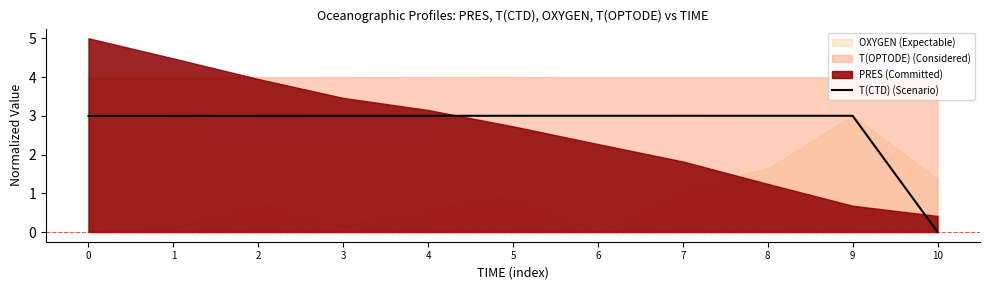

Where is T(CTD) (Scenario) nearest to the value 1?

10